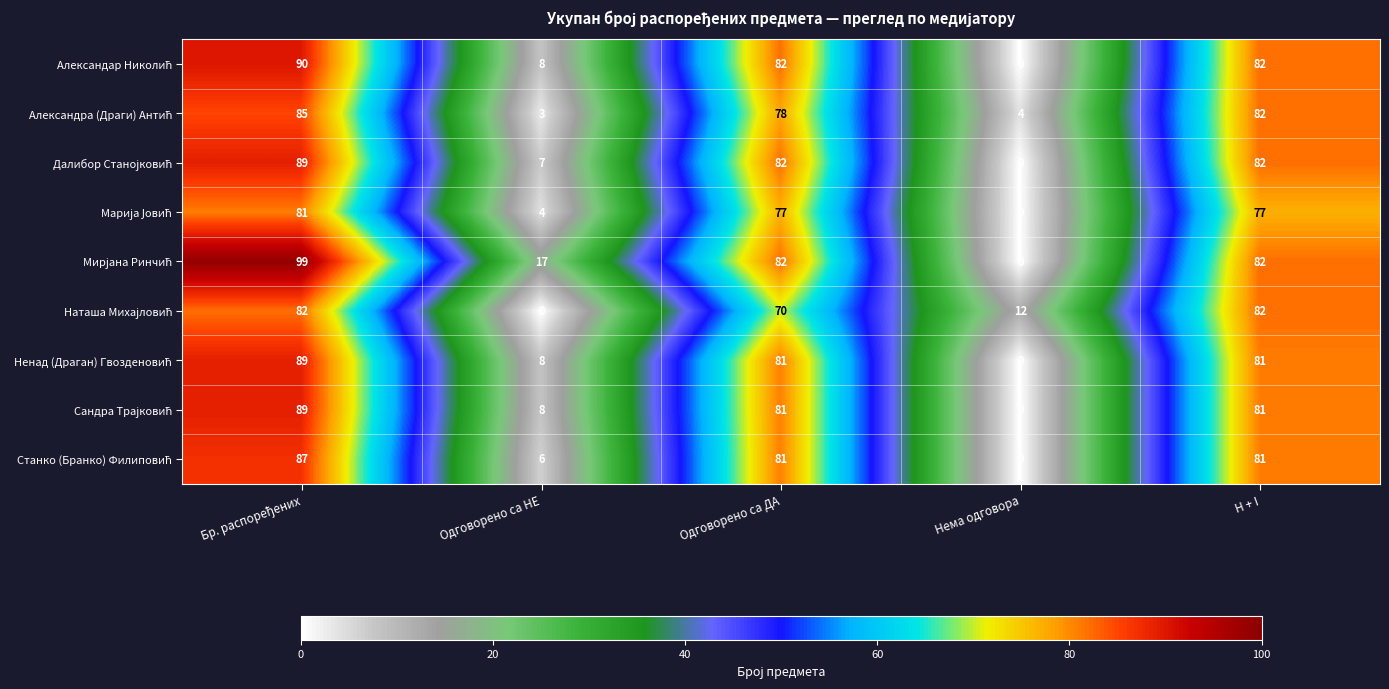

At how many categories does at least one series exceed 33?

3